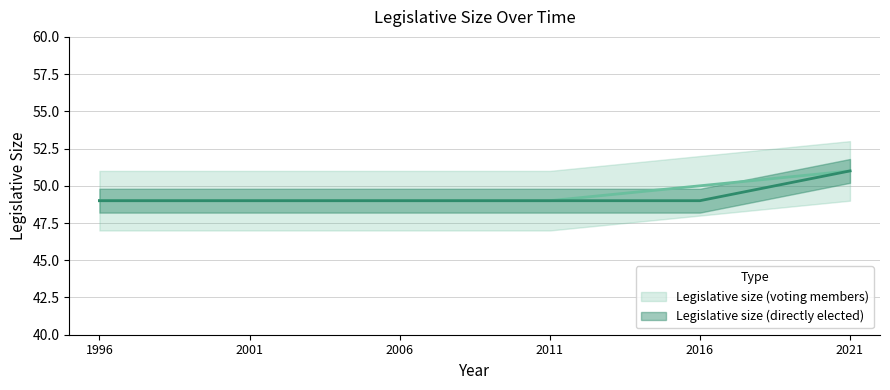

True or false: Legislative size (directly elected) and Legislative size (voting members) cross at least once.

False